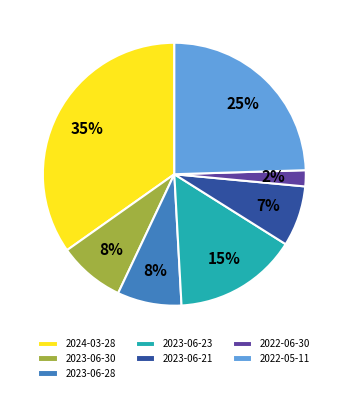

Which slice is the largest?

2024-03-28